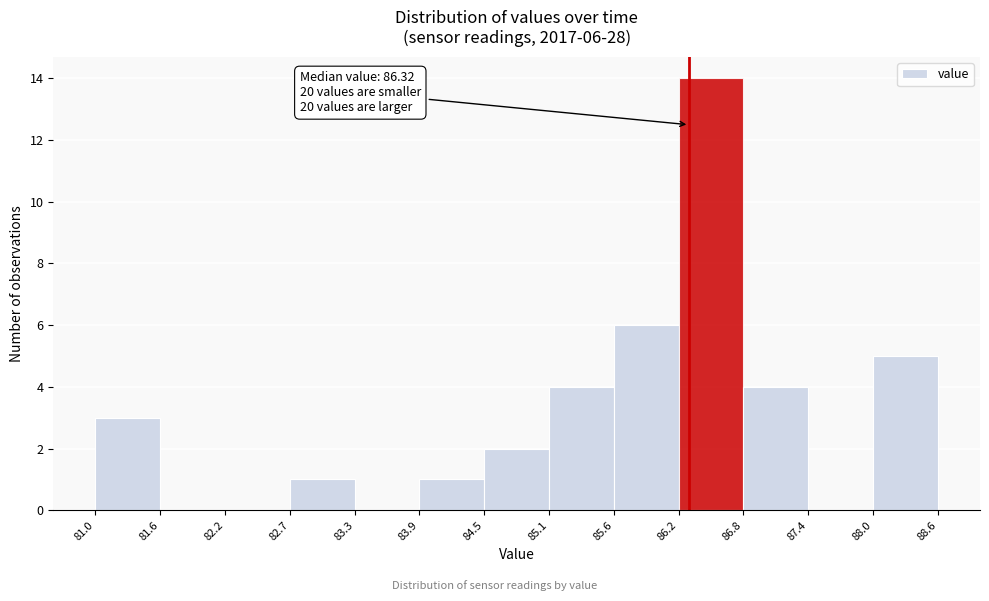

Over which range of the x-axis is the bar tallest?

86.2 to 86.8